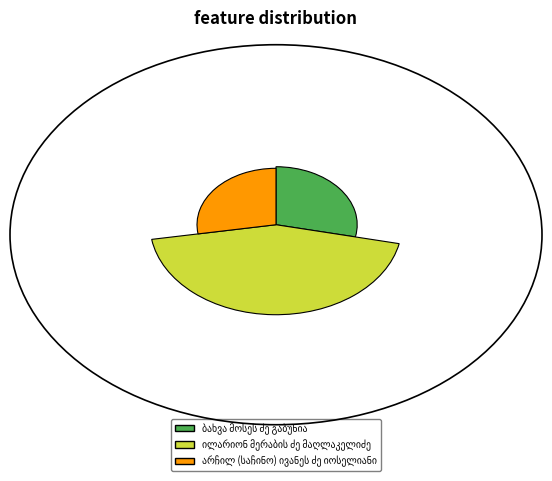

What is the change in value from ბახვა მოსეს ძე გაბუნია to არჩილ (საჩინო) ივანეს ძე იოსელიანი?

-115